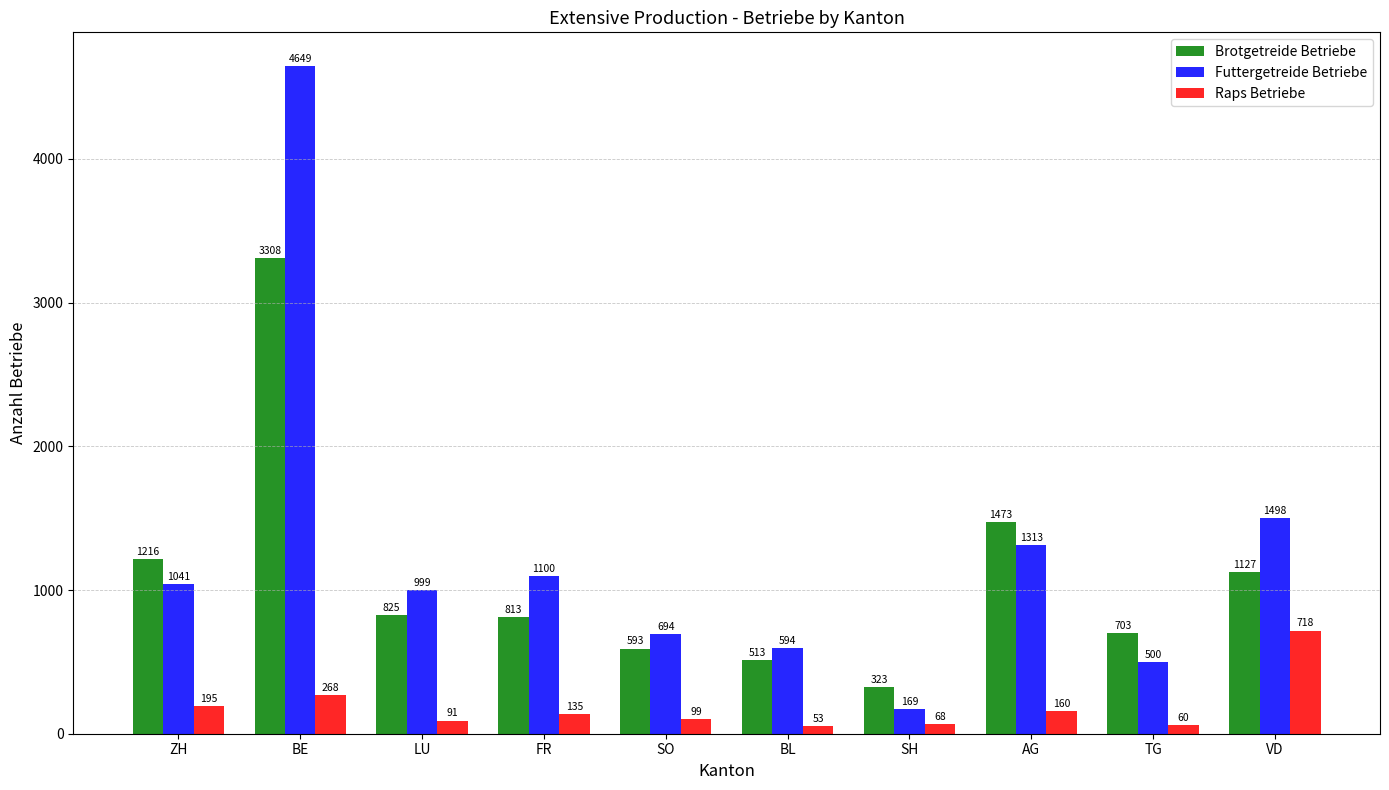

Between FR and TG, which series saw the biggest shift?

Futtergetreide Betriebe